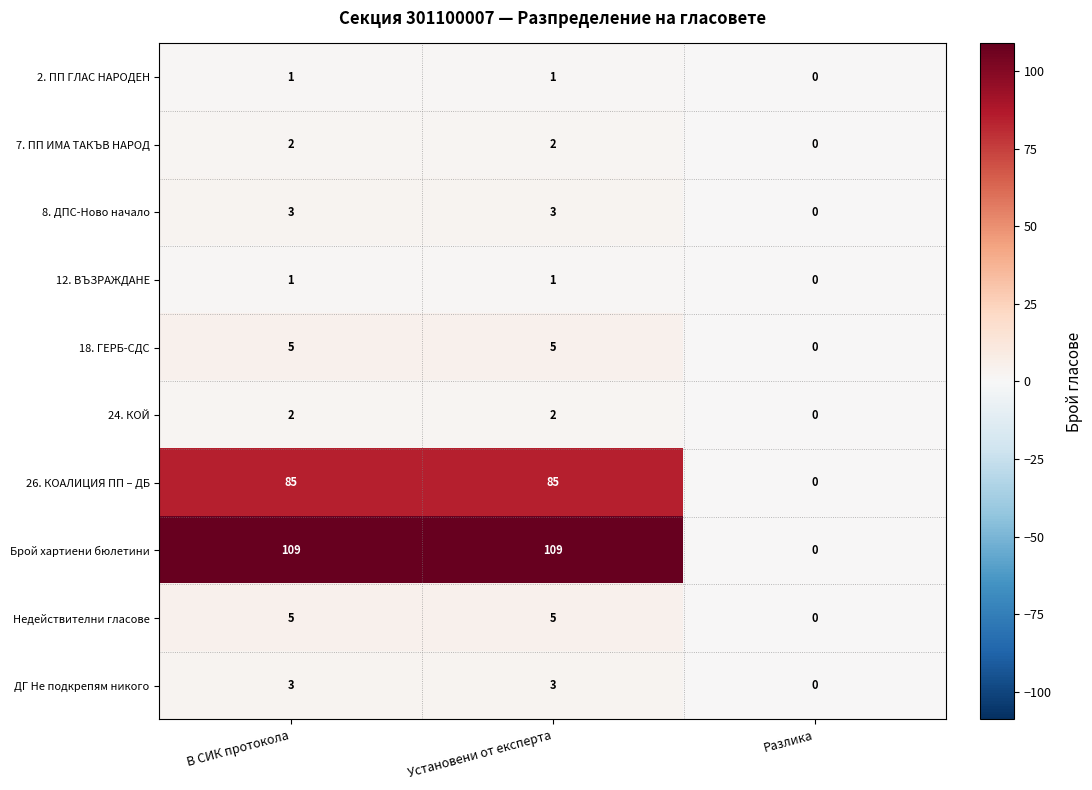

Which series has the largest range (max minus min)?

Брой хартиени бюлетини